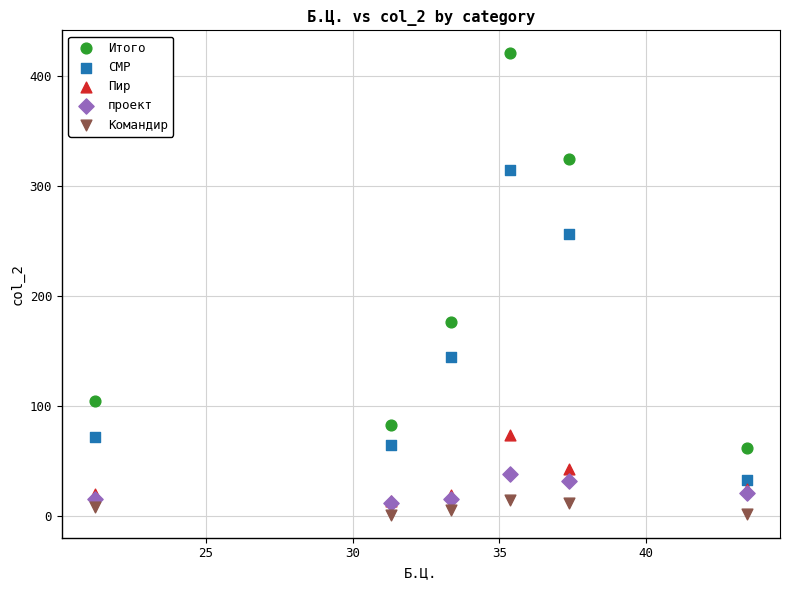

Which series contains the highest Y value?

Итого